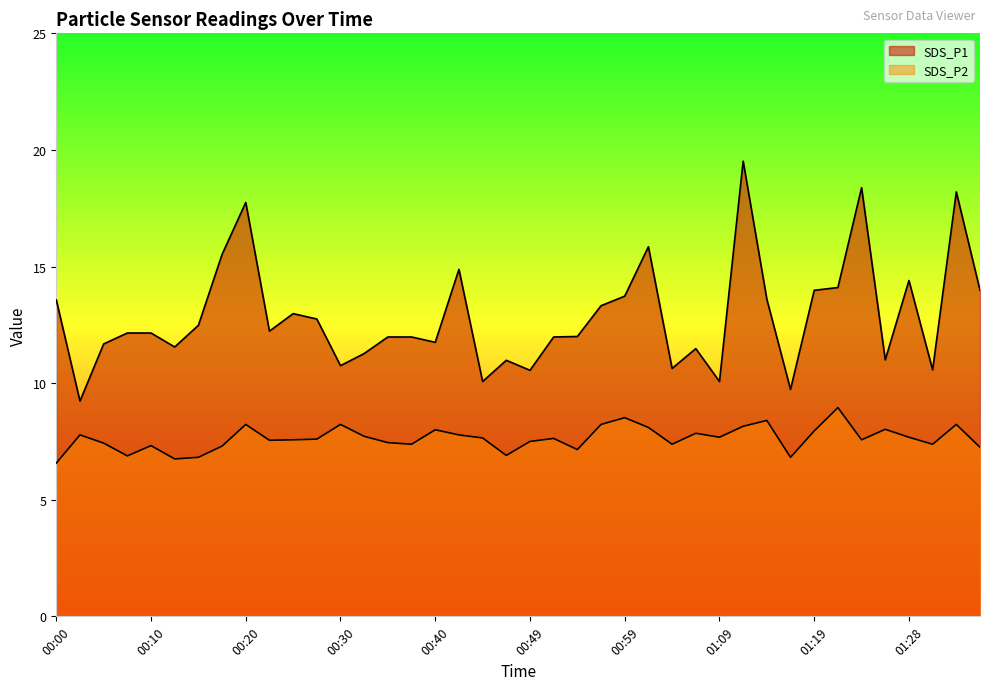

At which category does SDS_P1 reach its first local peak?

00:20